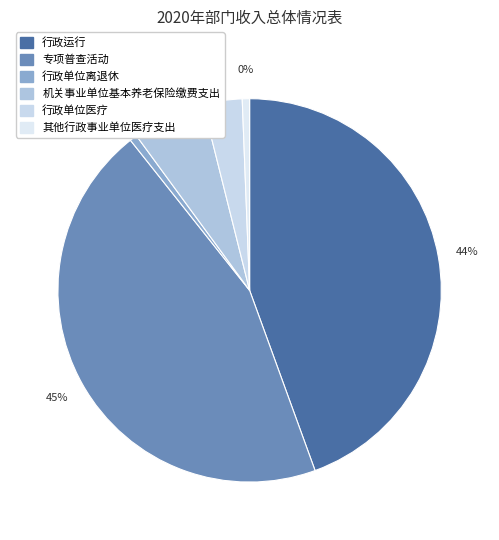

What is the total percentage of 专项普查活动 and 机关事业单位基本养老保险缴费支出?

51.0%